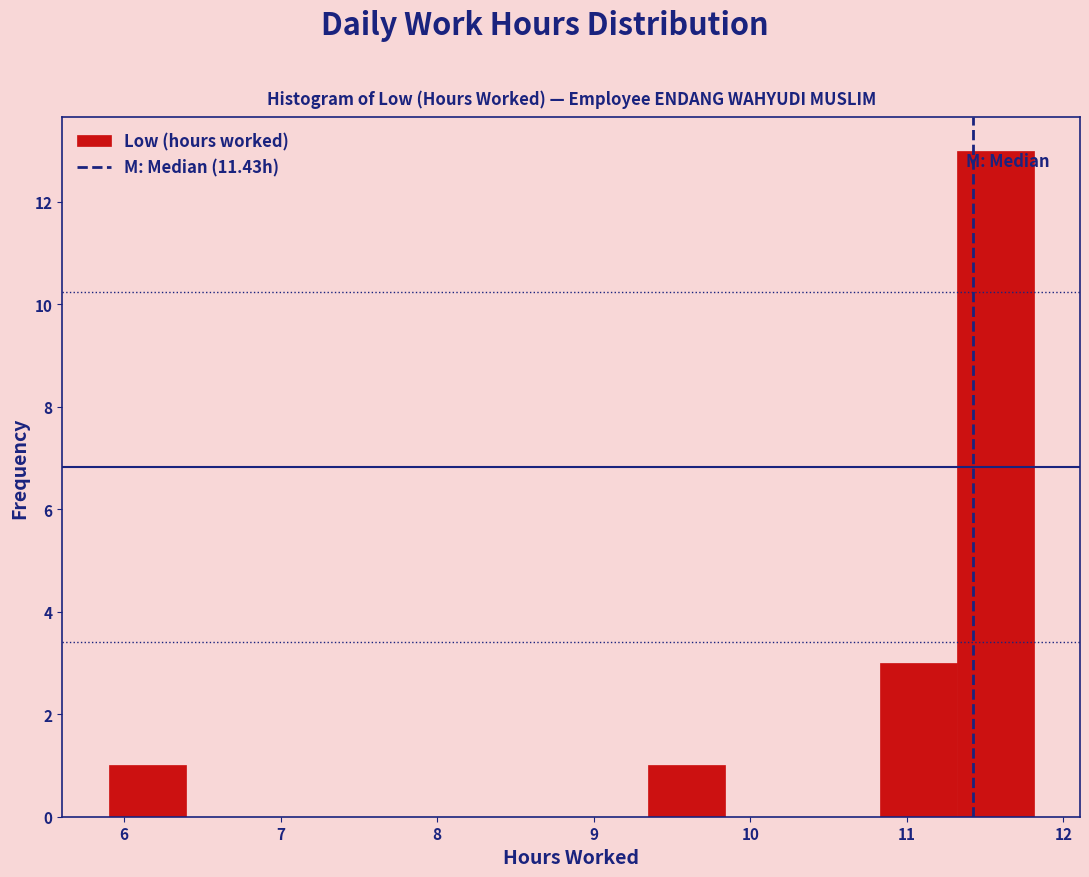

How tall is the bar that spans 11.3 to 11.8 on the x-axis? Neither the bar edges nor the heights are printed on the chart, so give them approximately, as read against the axes.

13